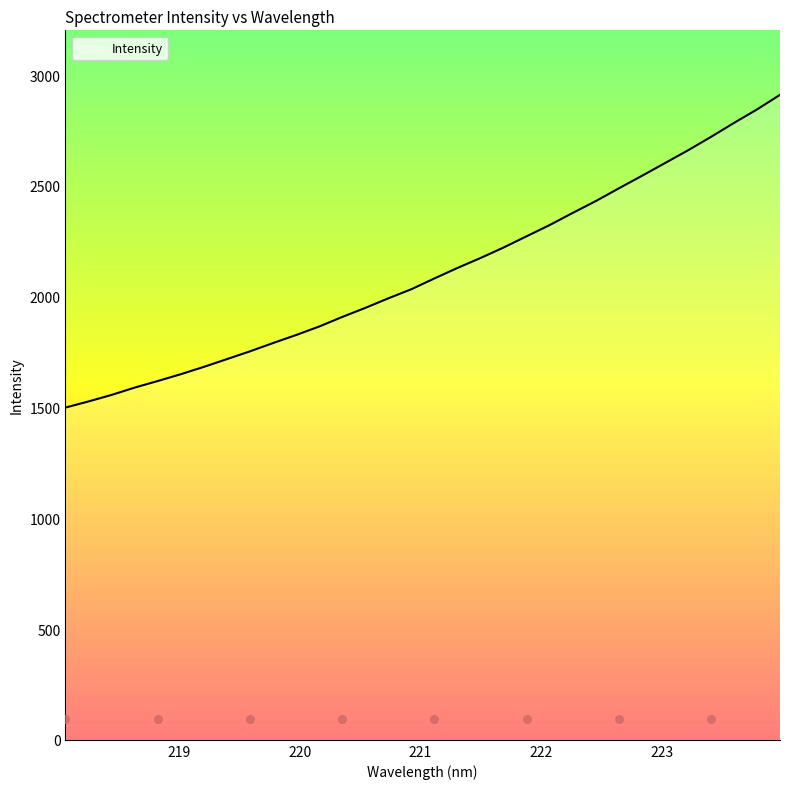

Which has a higher value, 220.1623 or 222.263?

222.263